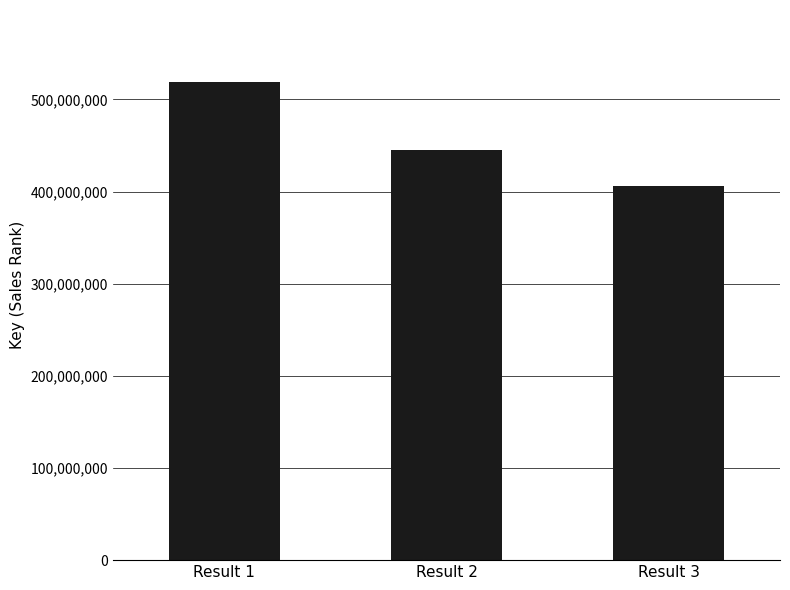

Which category has the highest value across all series?

Result 1